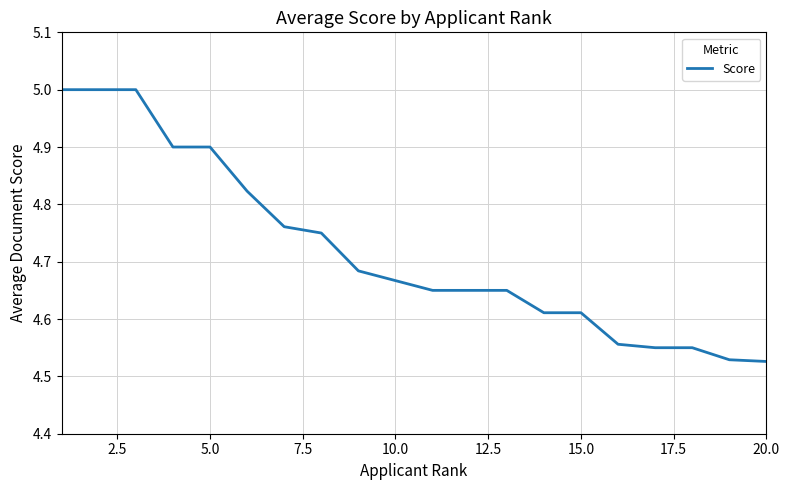

Count the values in the range 4 to 5.

20